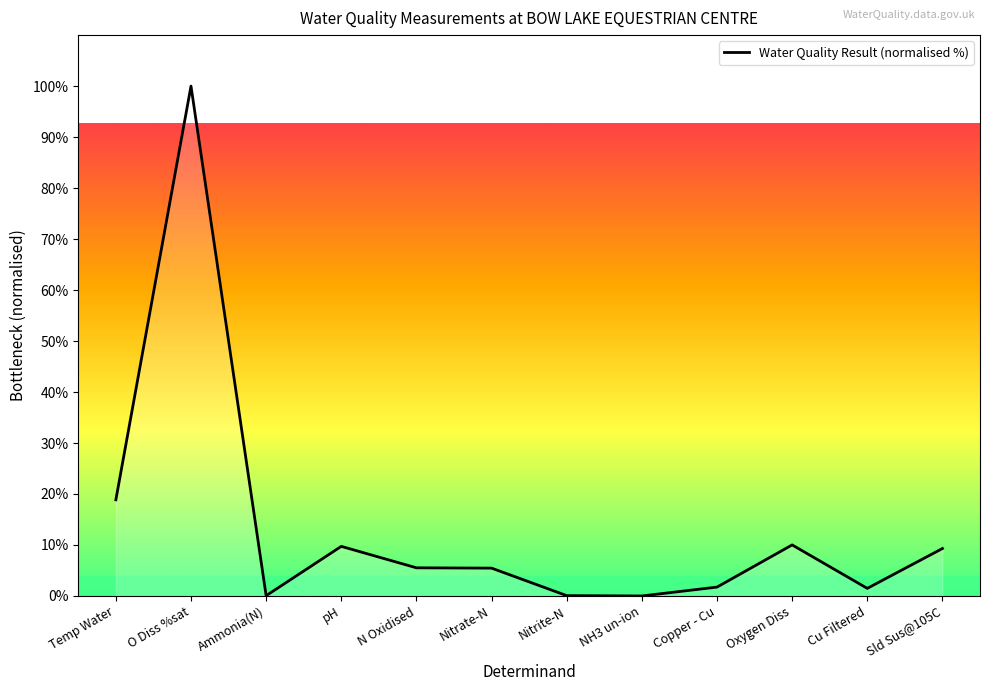

Approximately how many times larger is the value at Sld Sus@105C compared to Copper - Cu?

5.4